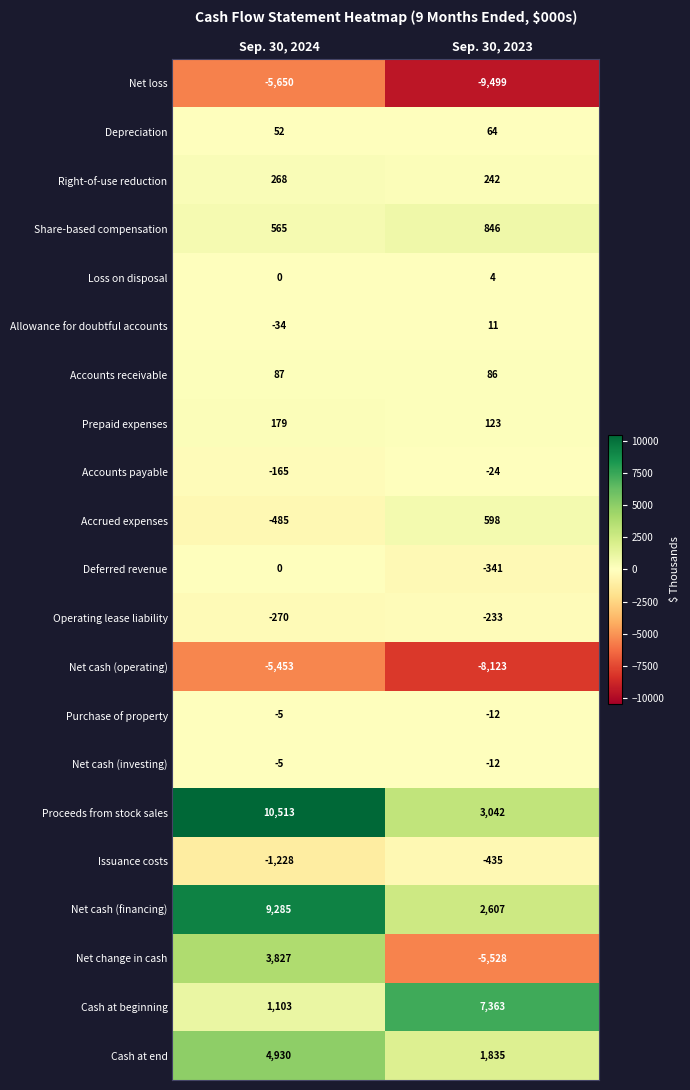

At which category does the chart reach its minimum across all series?

Sep. 30, 2023